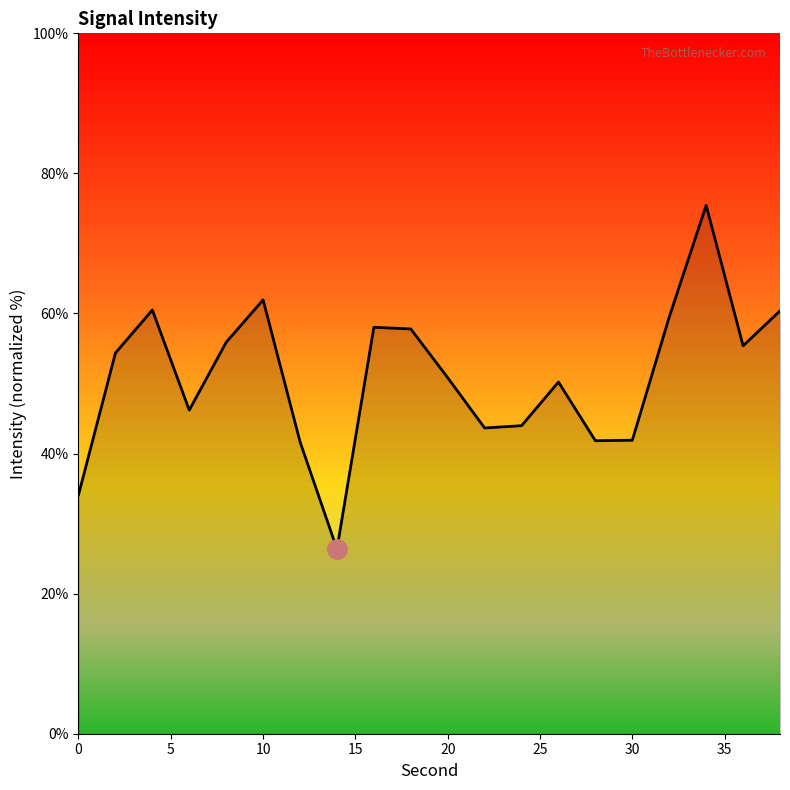

What is the maximum value shown in the chart?

75.4